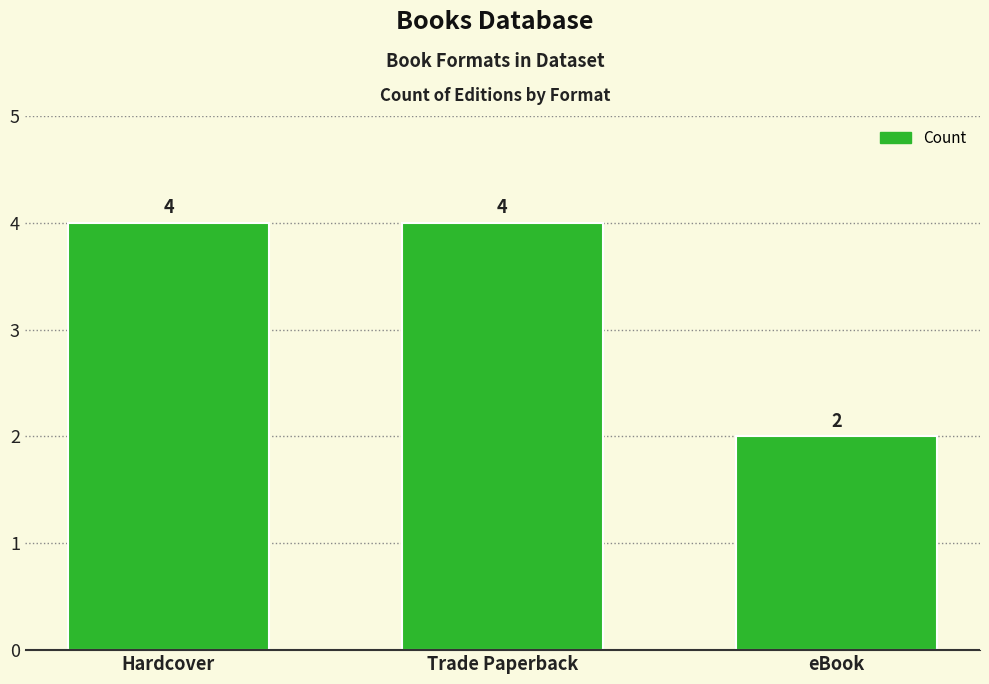

What is the value of the 2nd bar from the left?

4